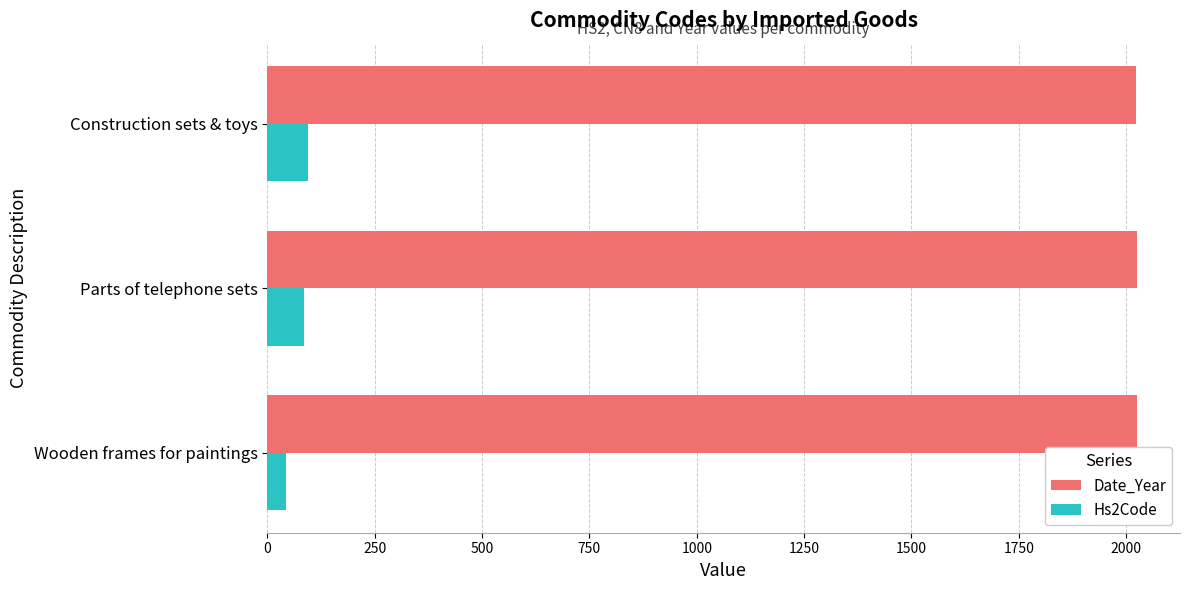

True or false: Date_Year has a value of 3336 at Construction sets & toys.

False